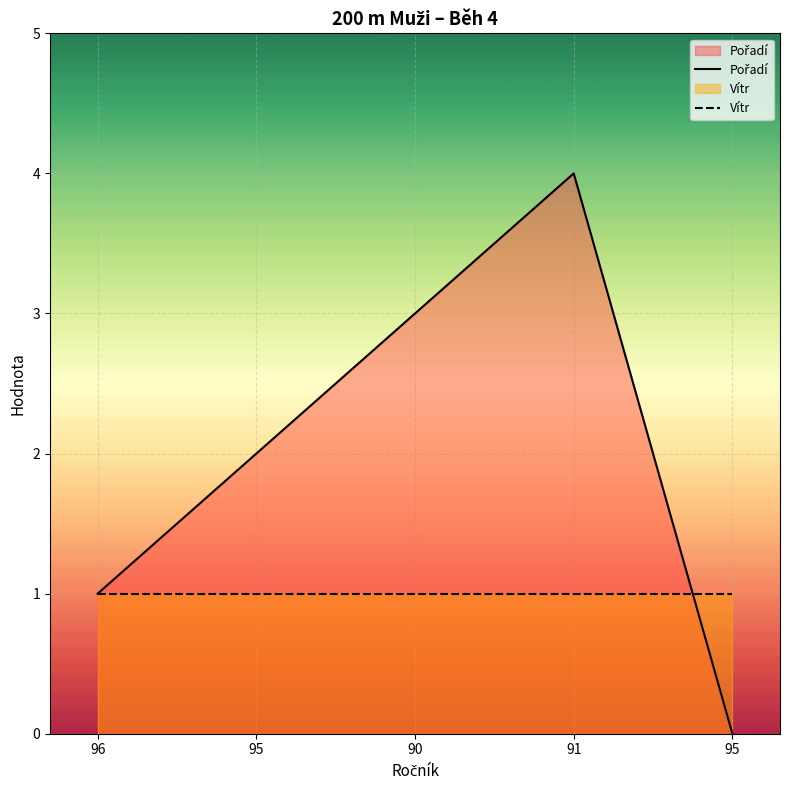

Which series changed the most between 96 and 91?

Pořadí